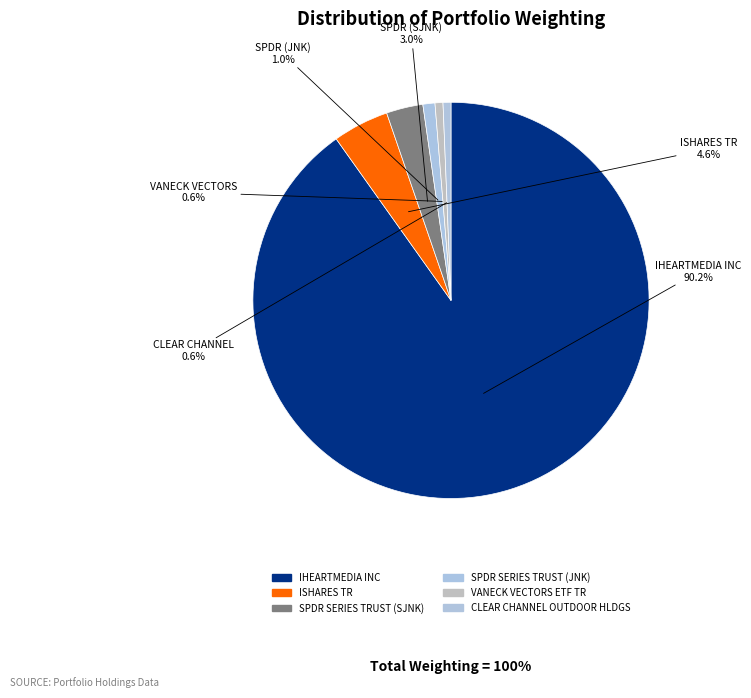

How many slices are in this pie chart?

6